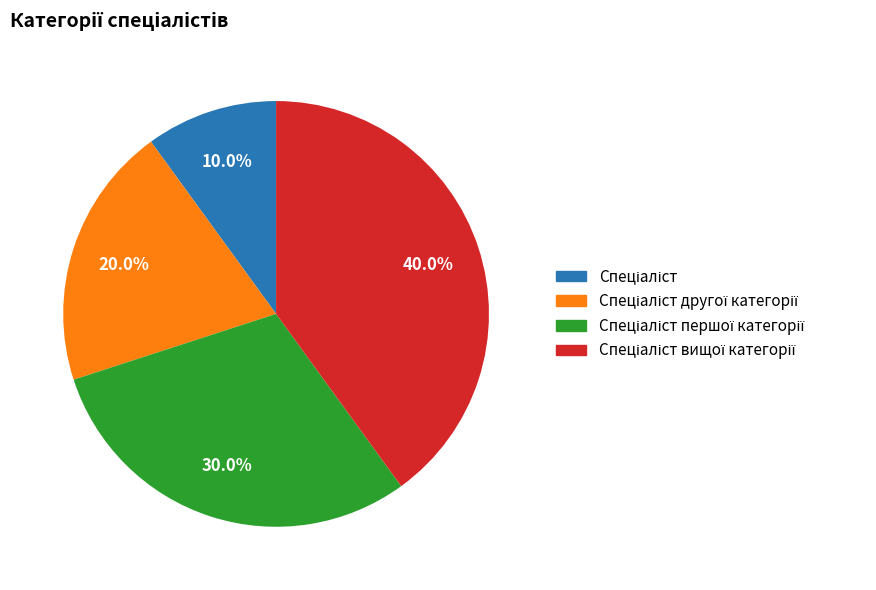

Does any single category account for the majority?

No